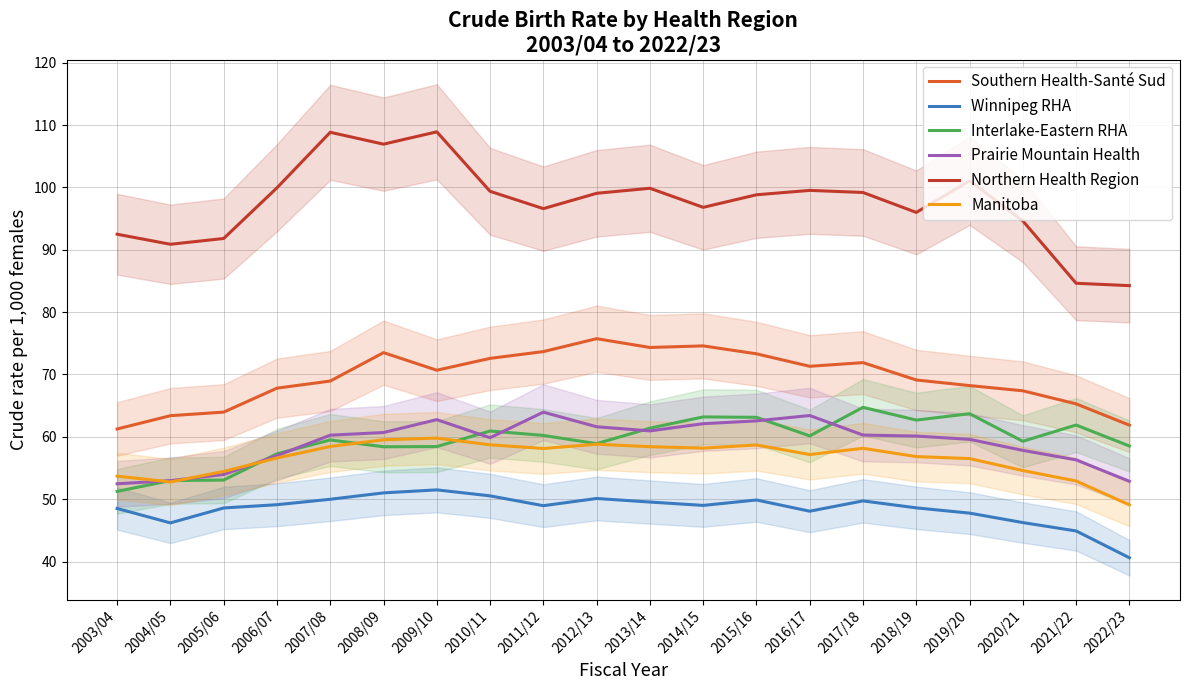

What is the value of the Interlake-Eastern RHA point at the 20th from the left?

58.5